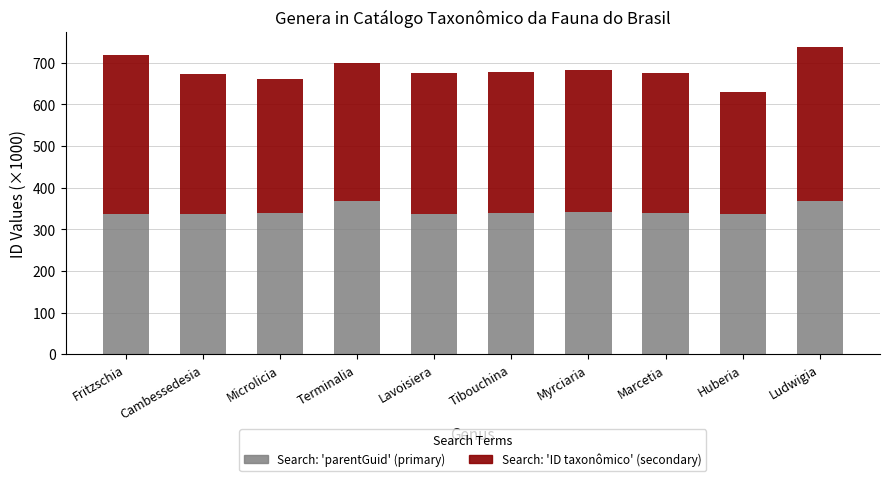

What is the difference between the second highest and minimum values in the Search: 'parentGuid' (primary) series?

31.3